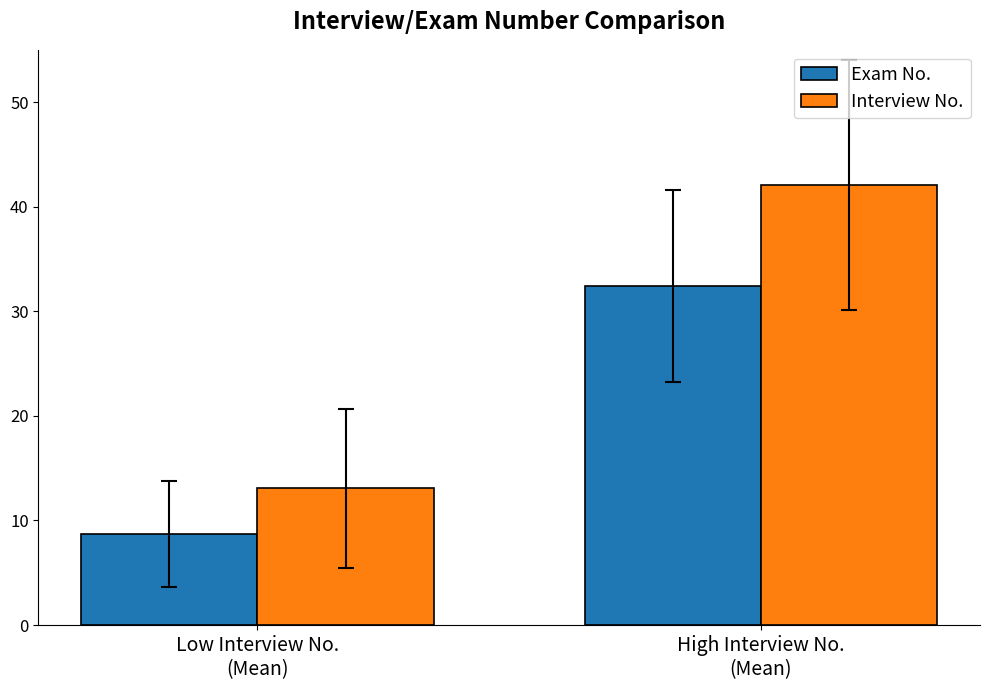

What is the label of the 2nd bar from the right?

Low Interview No.
(Mean)